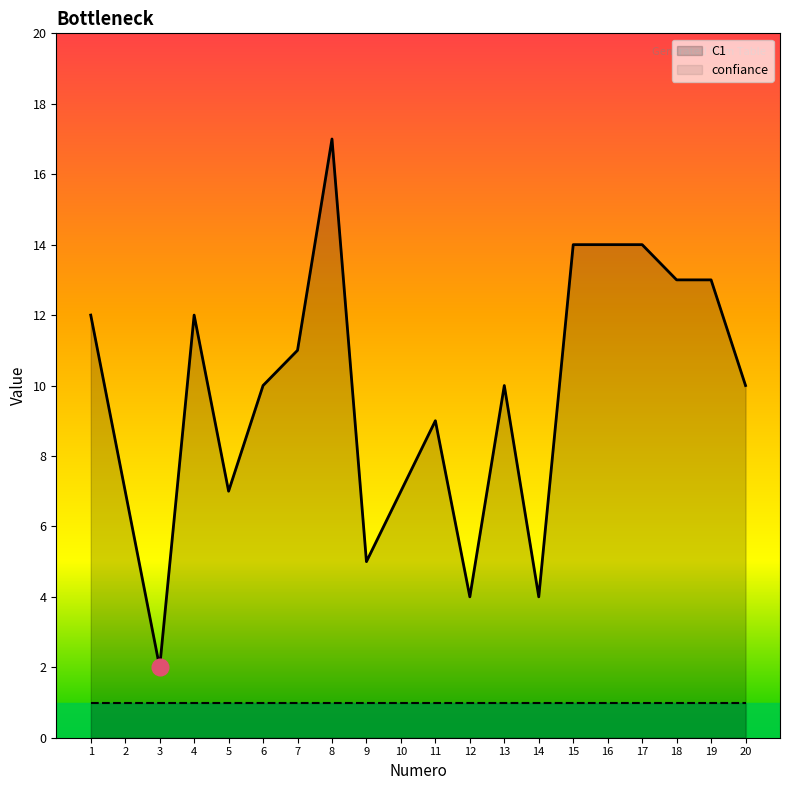

At which category does the data reach its first local peak?

4